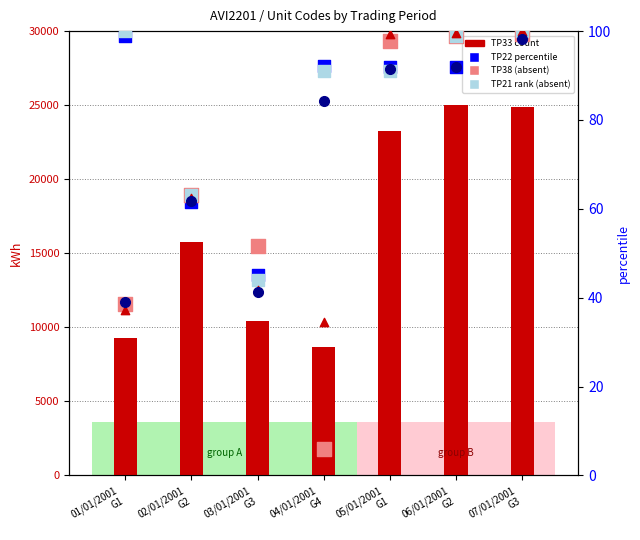

Which series has the largest total across all categories?

TP33 (count)